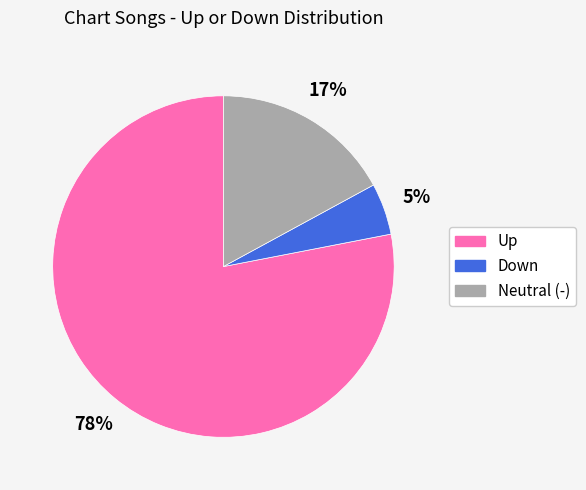

Rank the categories by value from lowest to highest.

Down, Neutral (-), Up